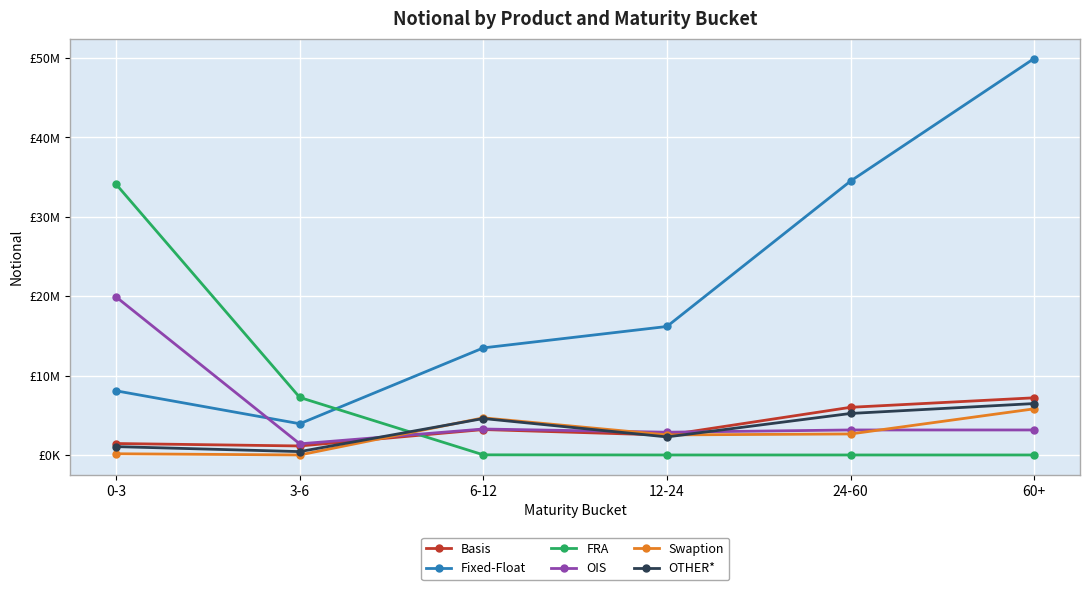

What are all the series names shown in the legend?

Basis, Fixed-Float, FRA, OIS, Swaption, OTHER*